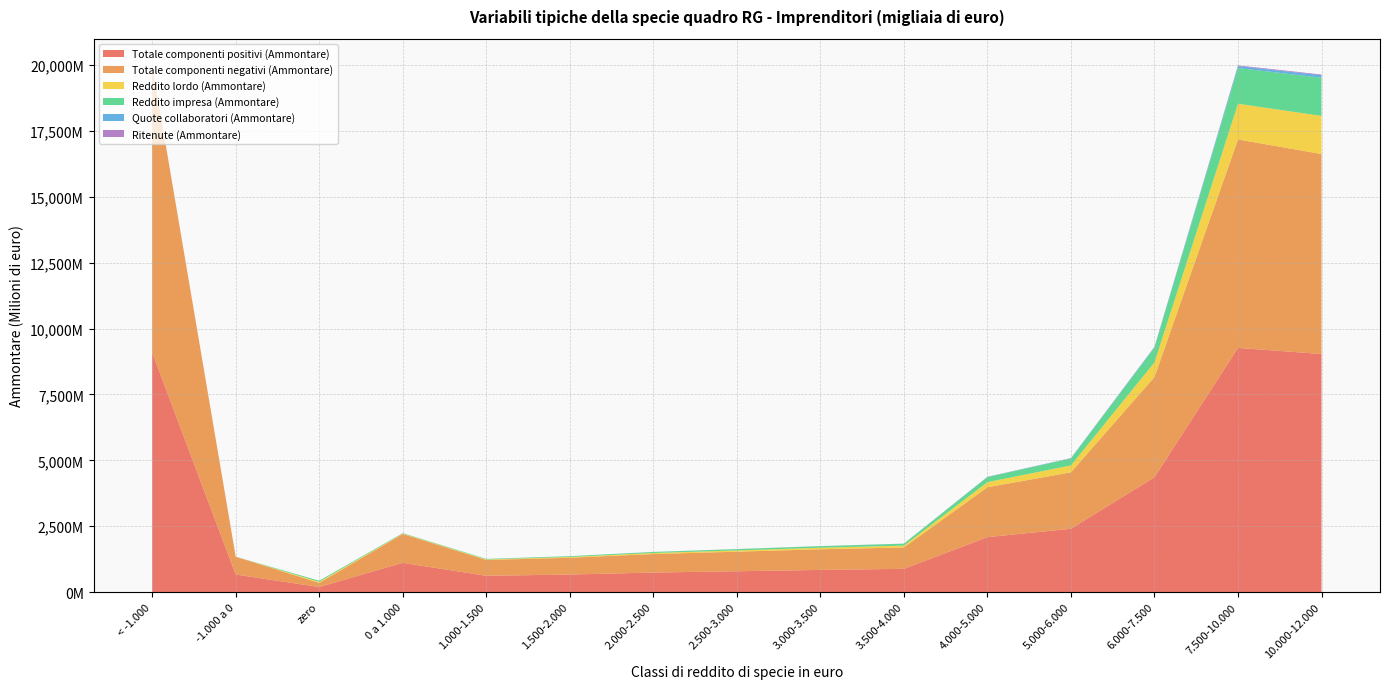

Reading left to right, extract all data points from this chart.

Totale componenti positivi (Ammontare): 9097304	666236	194270	1110306	619155	666246	741888	790984	841898	882311	2085907	2404158	4359240	9266072	9034586
Totale componenti negativi (Ammontare): 10894957	676716	152321	1094581	599587	636602	703093	742188	783202	811022	1892359	2141253	3802452	7910844	7587882
Reddito lordo (Ammontare): 0	0	41949	15725	19568	29644	38795	48799	58696	71289	193552	262910	556763	1355232	1446702
Reddito impresa (Ammontare): 0	0	41945	15724	19568	29644	38795	48799	58690	71272	193549	262909	556761	1355218	1446682
Quote collaboratori (Ammontare): 0	0	0	272	368	578	897	1193	1667	2100	6195	9497	23377	73510	96793
Ritenute (Ammontare): 6063	845	617	1403	912	1160	1225	1465	1631	2005	4660	5603	10988	25042	27191